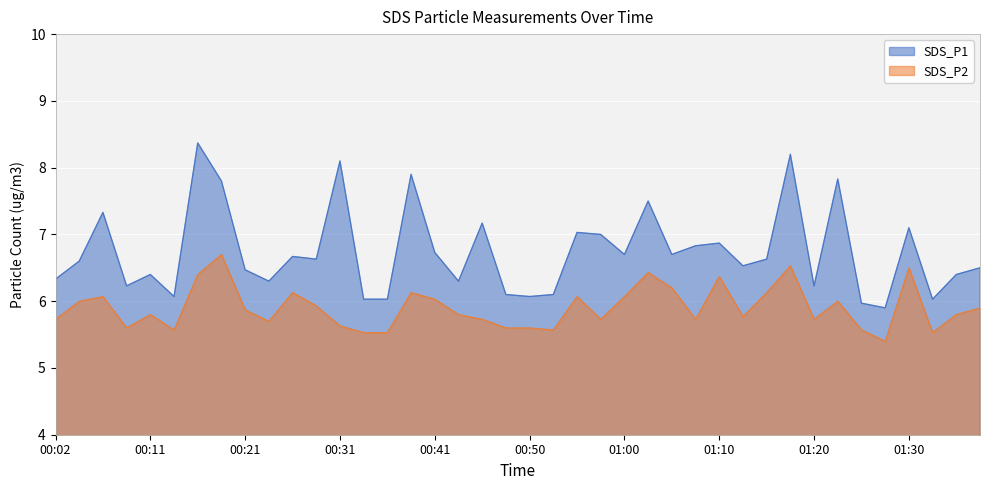

Does the chart display data point markers on the line(s)?

No